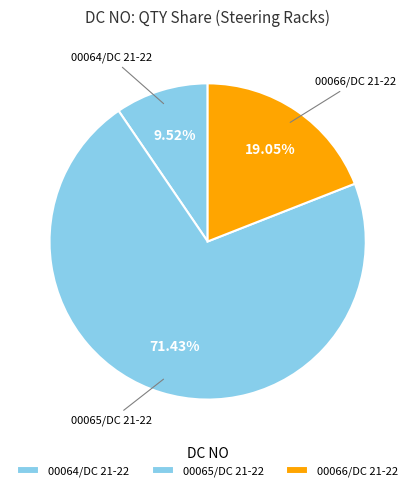

Count the number of slices in the pie.

3